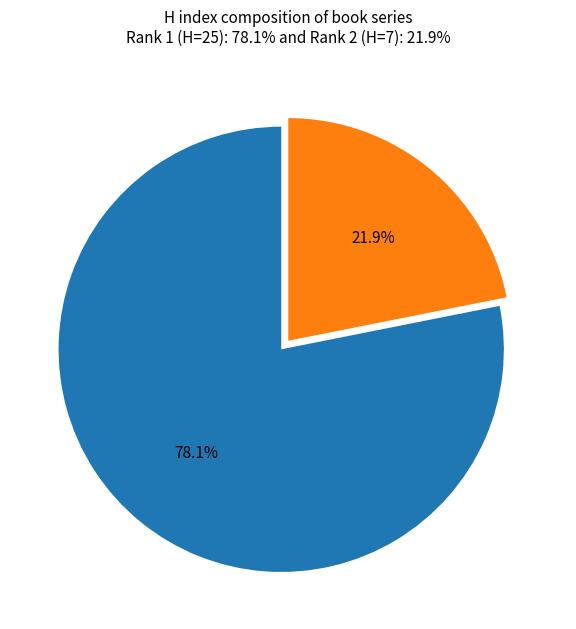

Is there any slice that represents more than half of the pie?

Yes